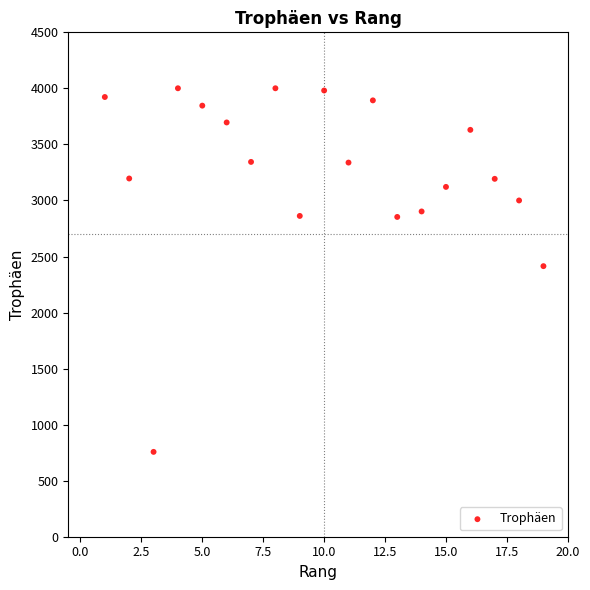

What is the range of Y values (max minus min)?

3244